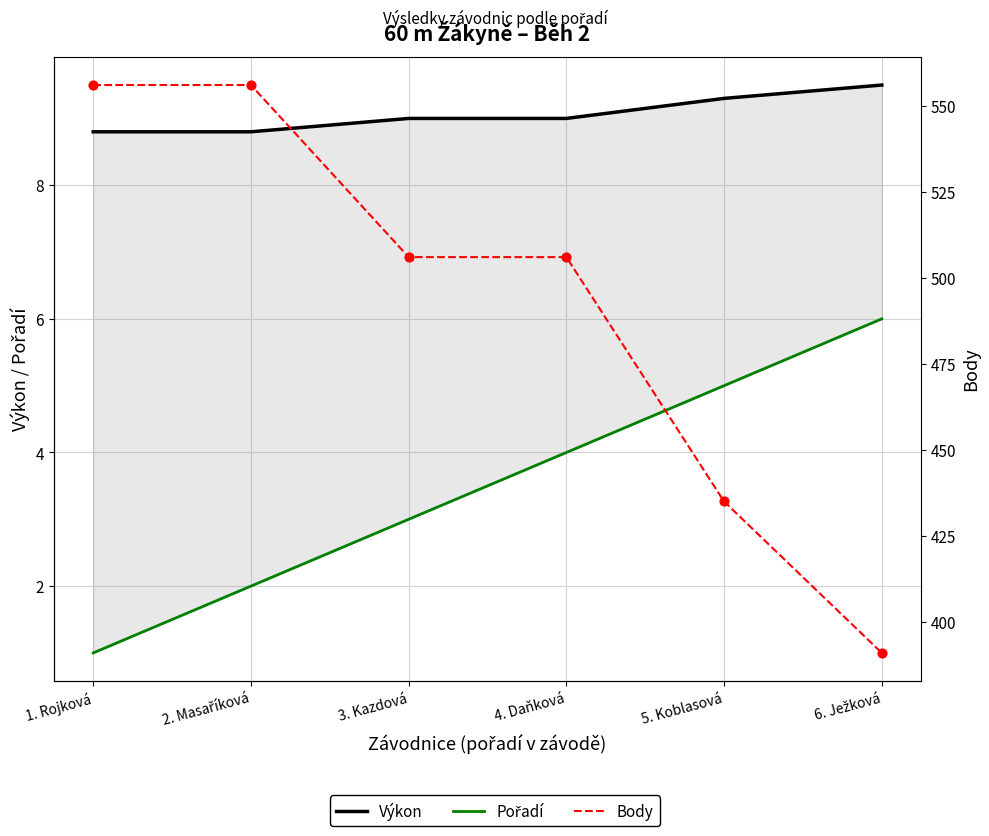

Which series has the largest Y range (max minus min)?

Body